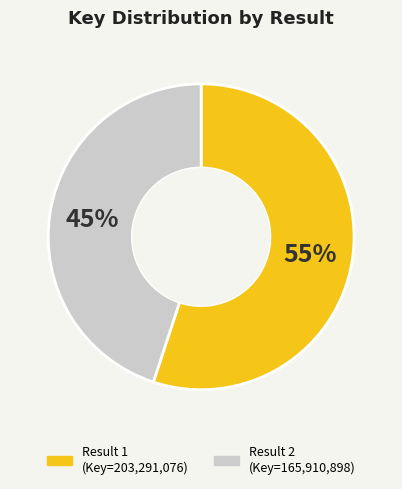

Does any single category account for the majority?

Yes